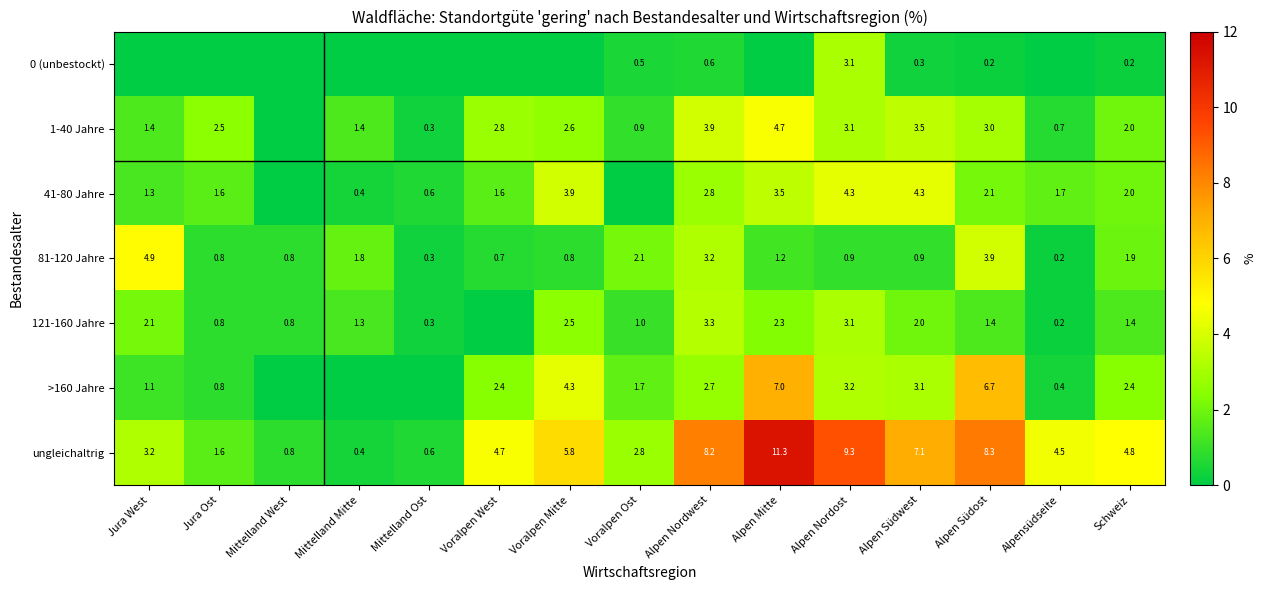

Which label corresponds to the largest value in the chart?

Alpen Mitte